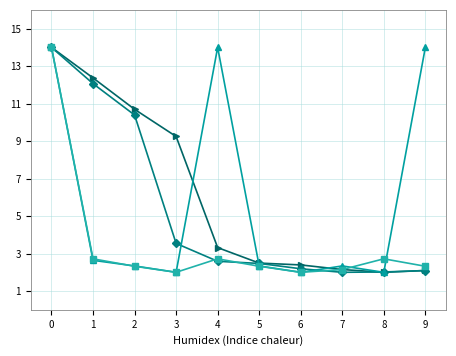

Does the chart have visible grid lines?

Yes